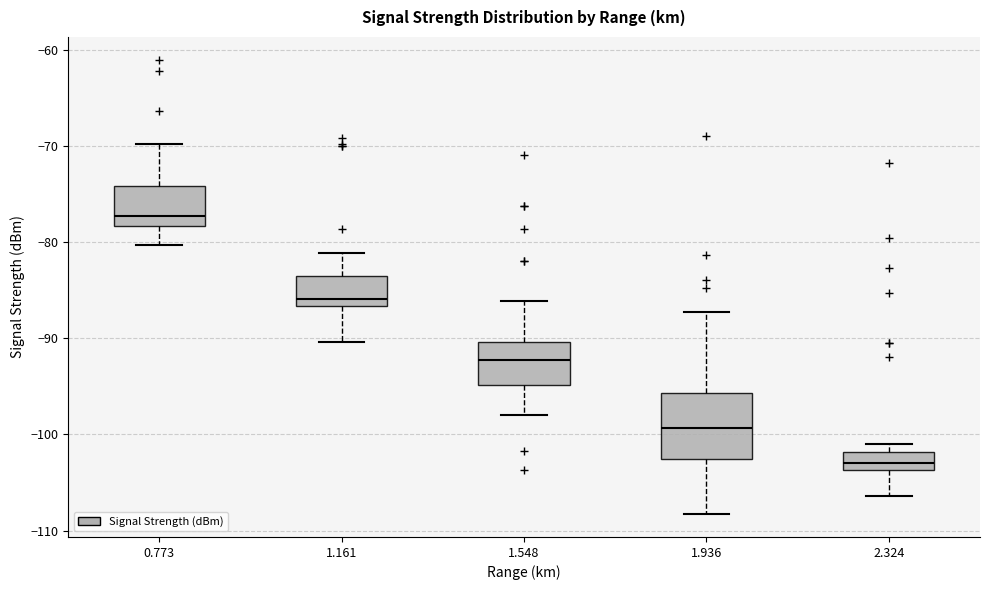

Which box is the tallest, from its lower edge to its upper edge?

1.936